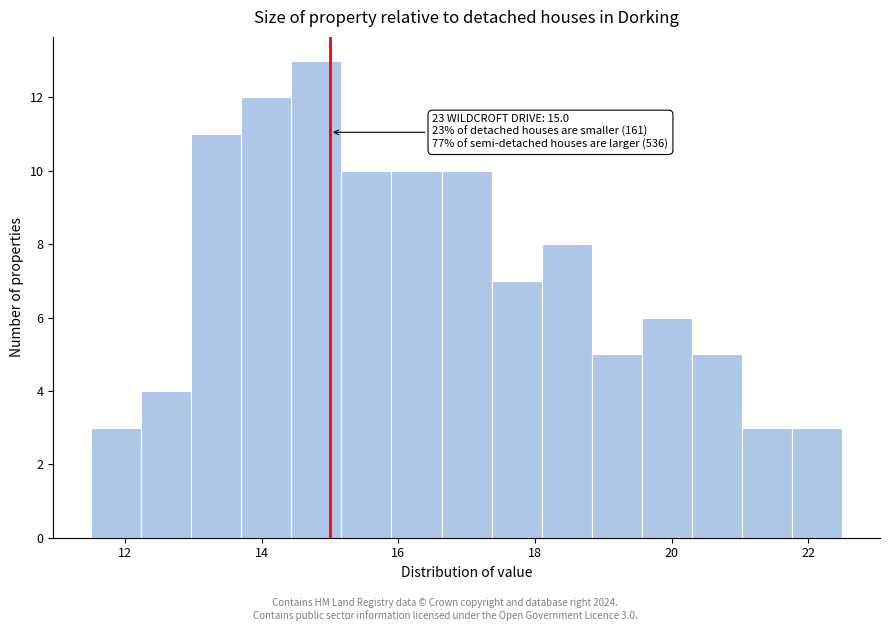

Read against the x-axis, roughly where is the centre of the tallest bar?

14.8